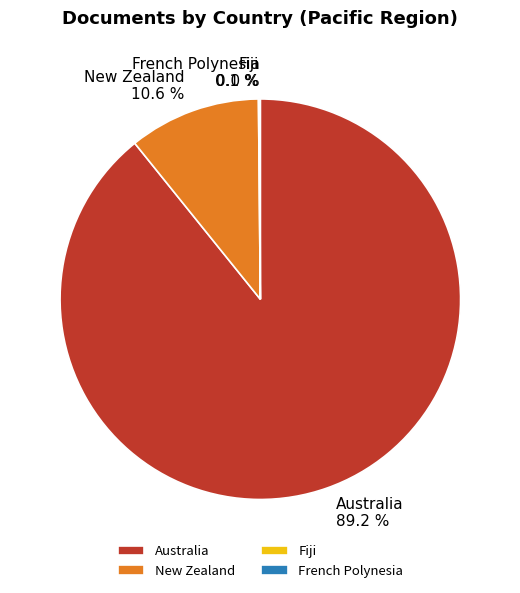

What is the largest slice in the pie chart?

Australia